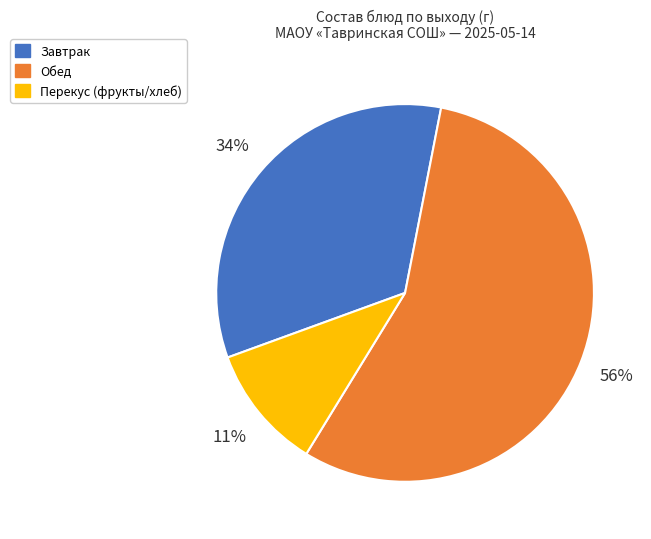

Between Перекус (фрукты/хлеб) and Обед, which is larger?

Обед